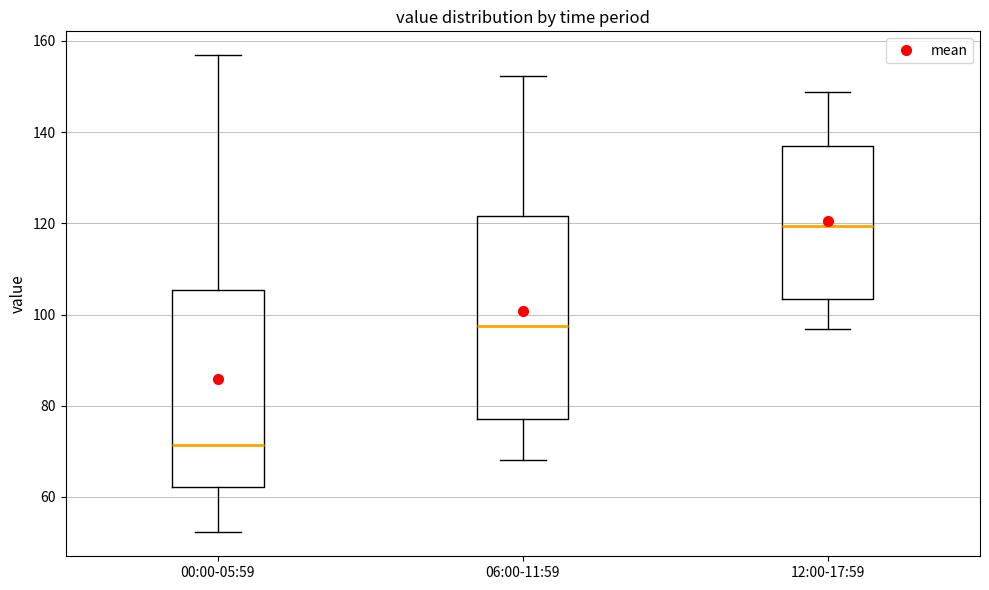

Reading left to right, transcribe this box plot: for each box, give where its median line is, the range the box spans, and where its two whiskers end, as read against the y-axis. The values are not printed on the chart, so give them approximately, as read against the axis.

00:00-05:59: median 72, box 62 to 106, whiskers 52 to 156
06:00-11:59: median 98, box 78 to 122, whiskers 68 to 152
12:00-17:59: median 120, box 104 to 136, whiskers 96 to 148